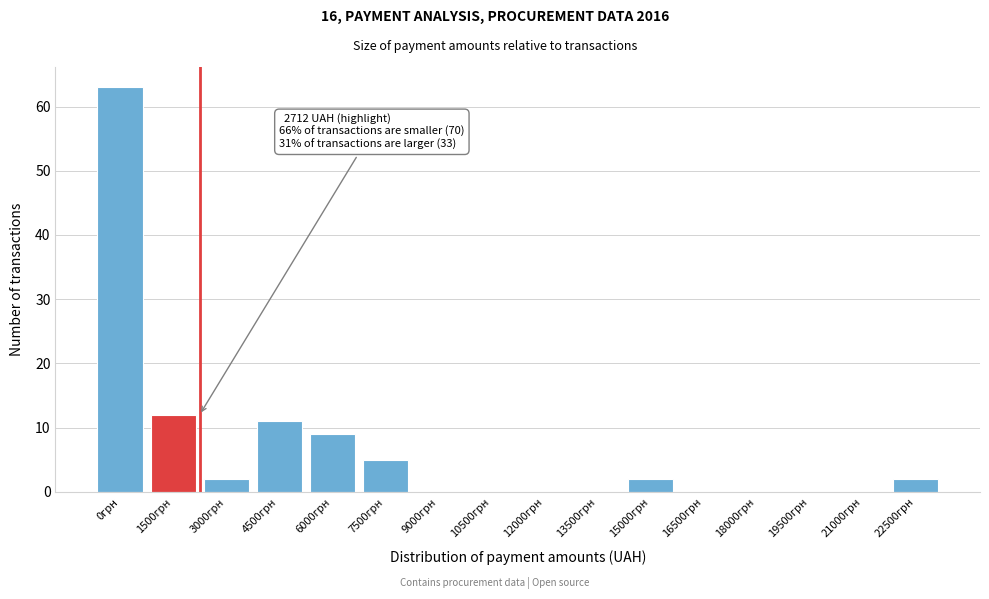

Reading left to right, what are all the values shown in this chart?

0грн=63	1500грн=12	3000грн=2	4500грн=11	6000грн=9	7500грн=5	9000грн=0	10500грн=0	12000грн=0	13500грн=0	15000грн=2	16500грн=0	18000грн=0	19500грн=0	21000грн=0	22500грн=2